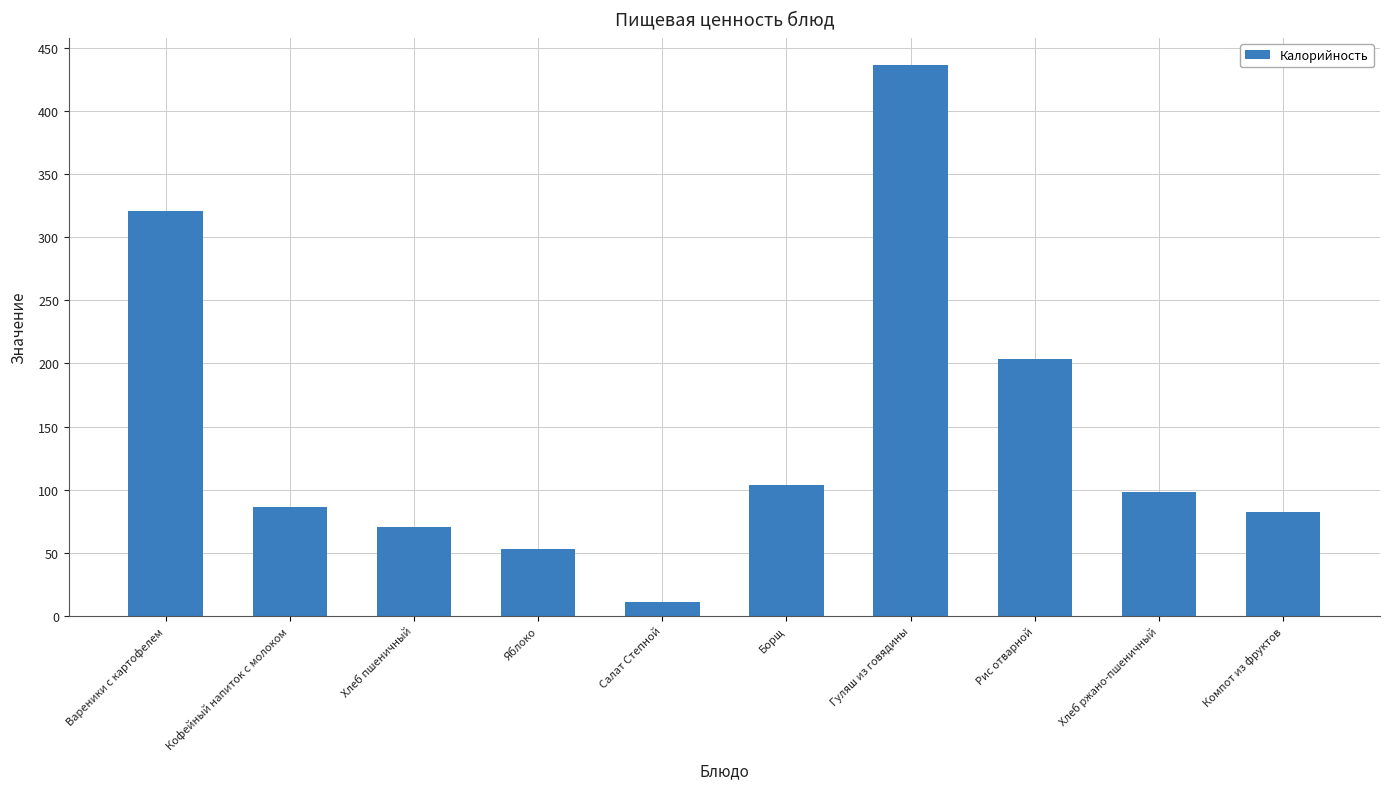

What is the greatest value displayed?

436.0